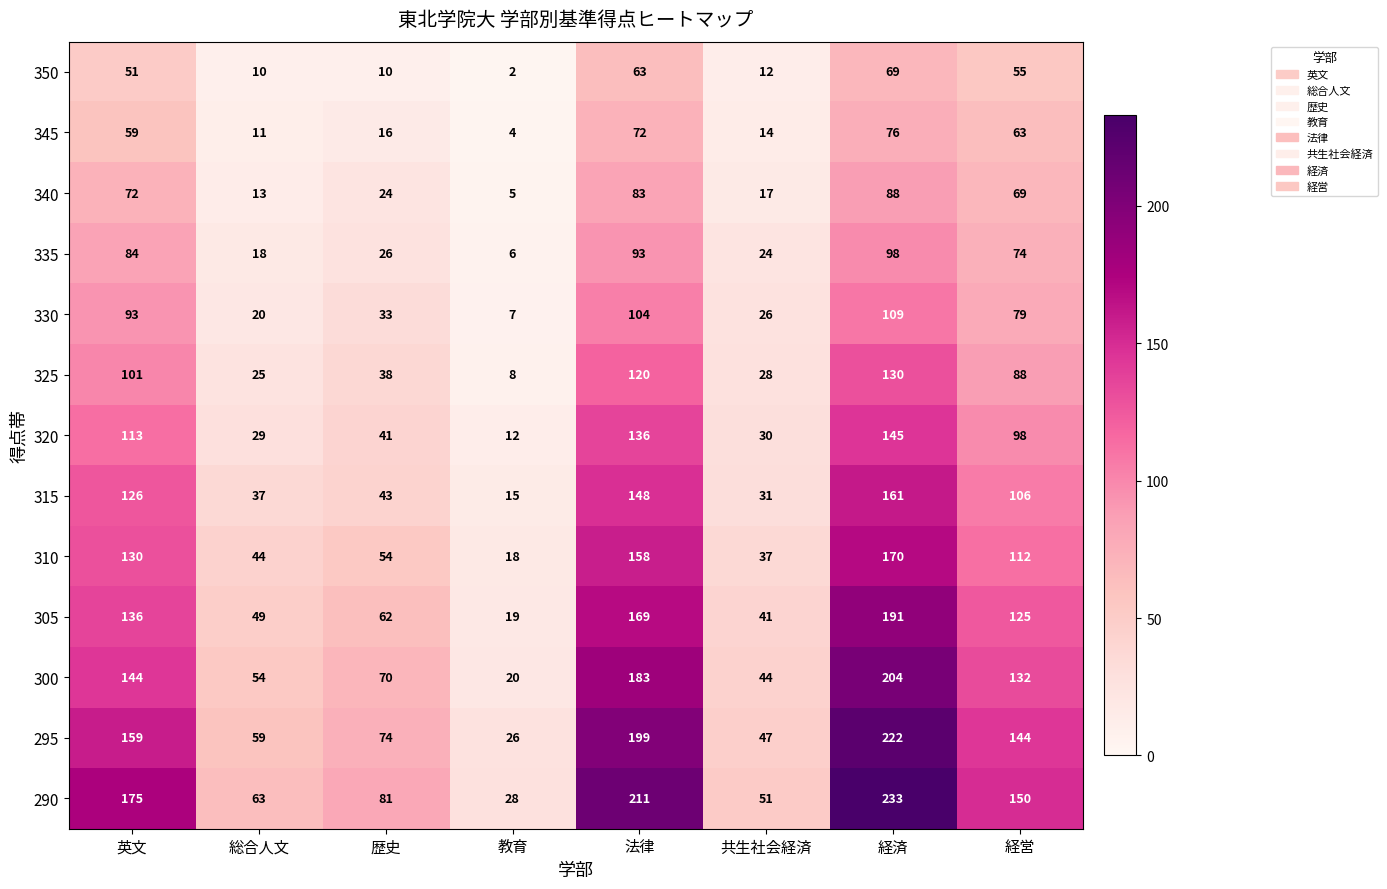

The 300 series shows 54 at 総合人文. True or false?

True